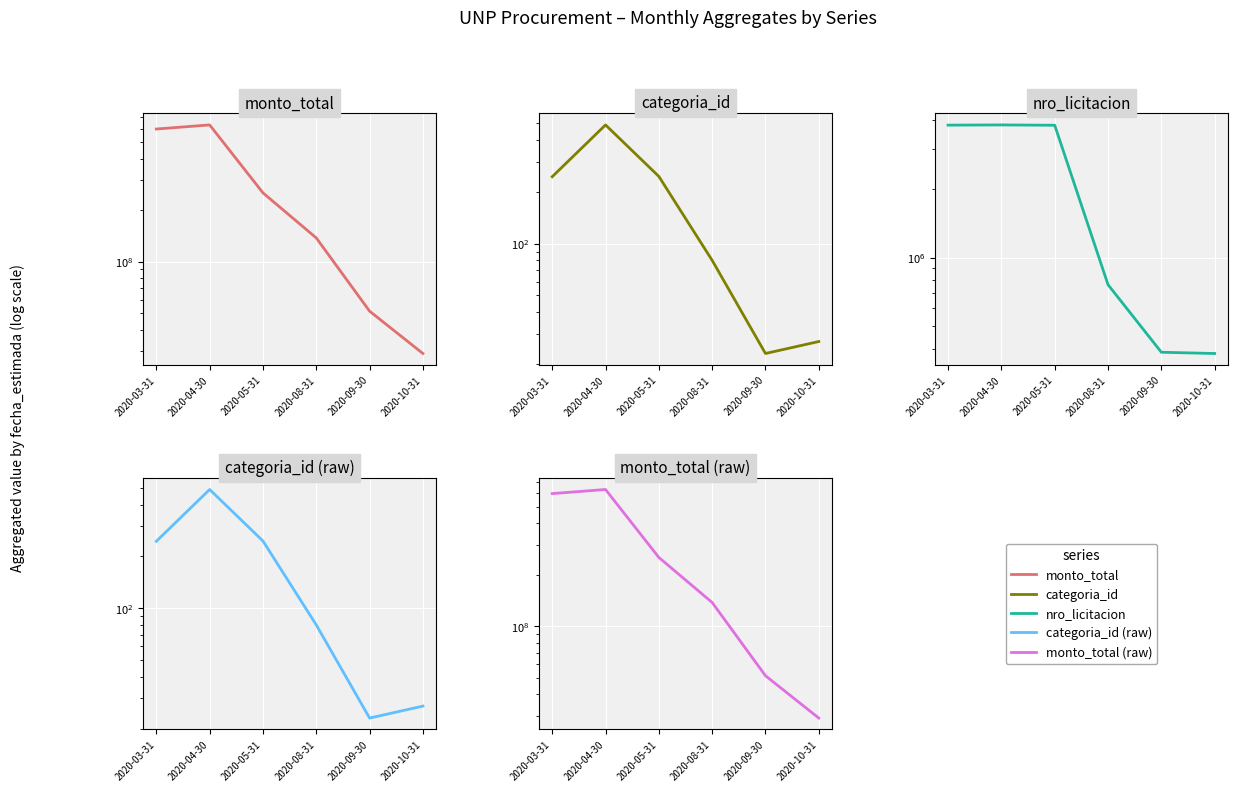

Reading right to left, transcribe all the data shown in this chart.

monto_total: 29000000	51275000	137500000	252244000	629795000	596005000
categoria_id: 27	23	80	246	490	245
nro_licitacion: 380400	385205	760856	3795876	3808101	3800177
categoria_id (raw): 27	23	80	246	490	245
monto_total (raw): 29000000	51275000	137500000	252244000	629795000	596005000